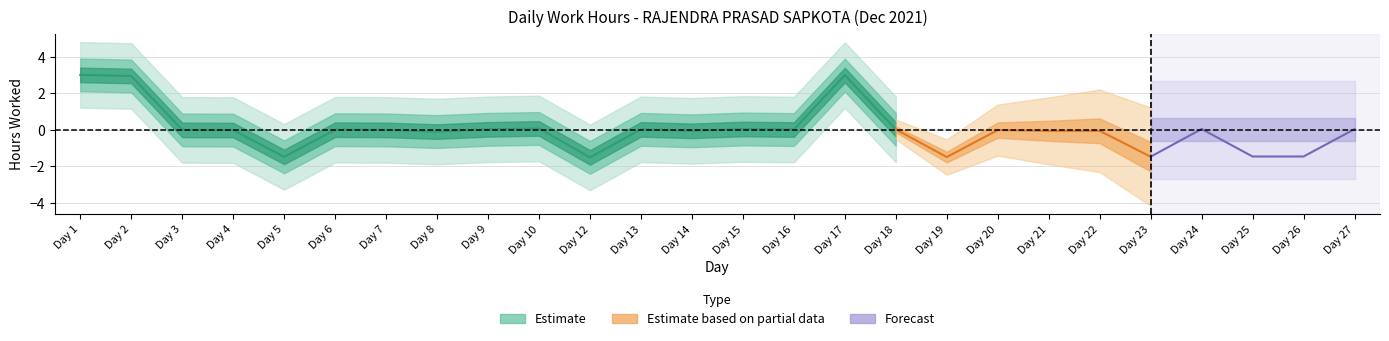

What is the change in value from 10 to 14?

-0.1